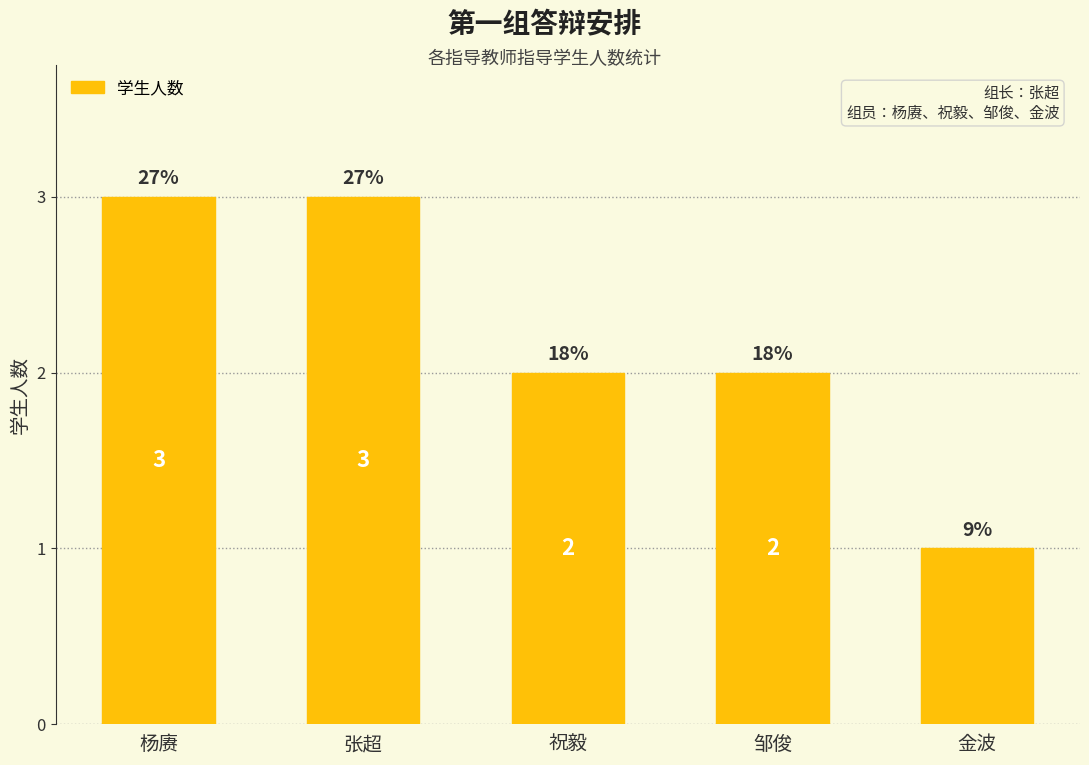

Are the bars horizontal?

No